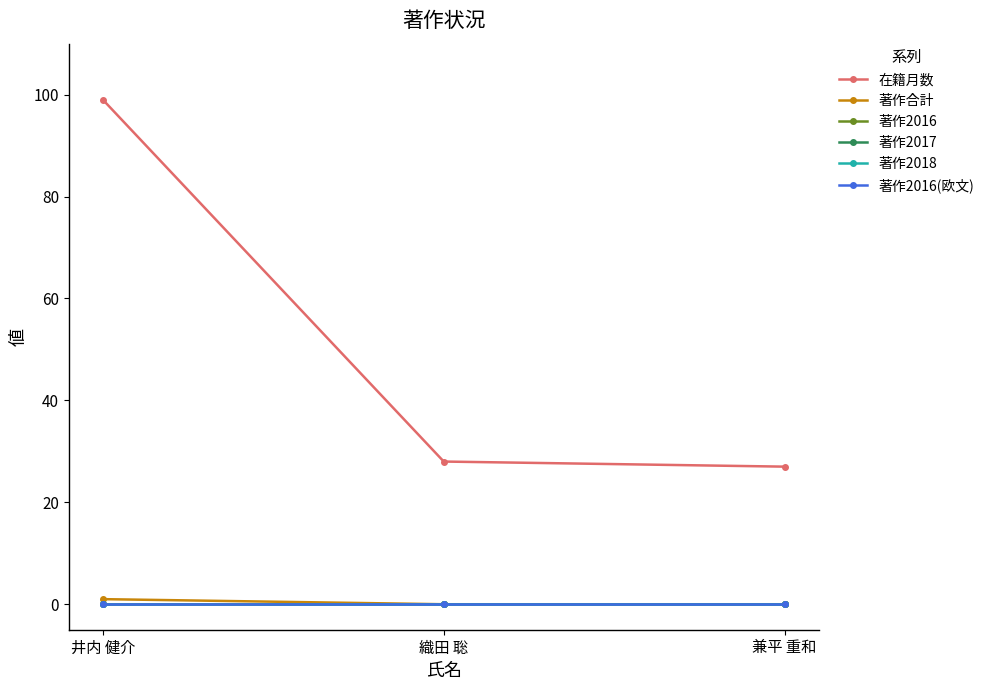

At which category is the sum across all series the highest?

井内 健介